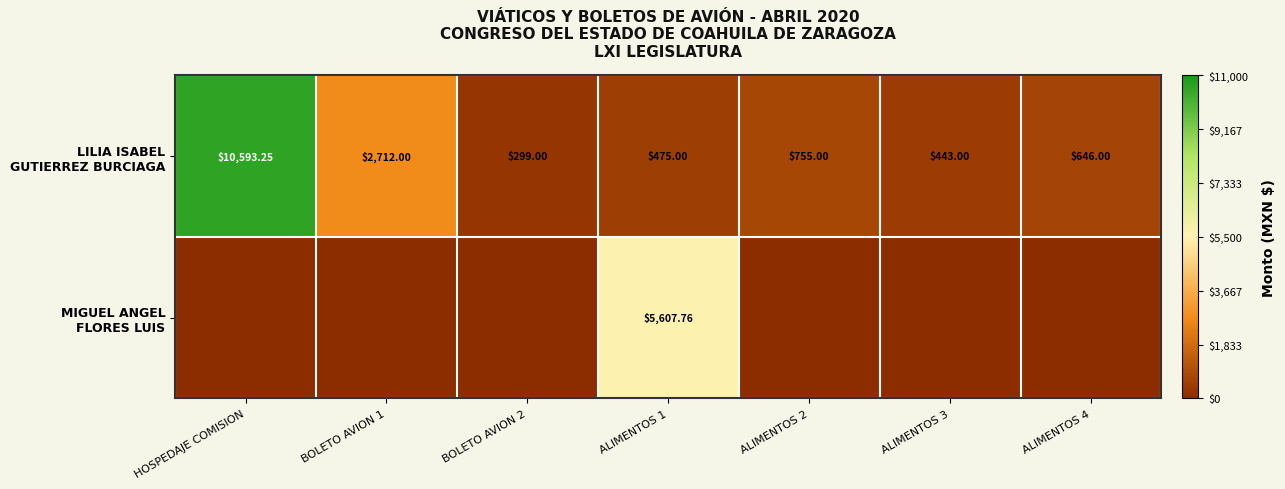

What is the sum of all MIGUEL ANGEL FLORES LUIS values?

5607.8